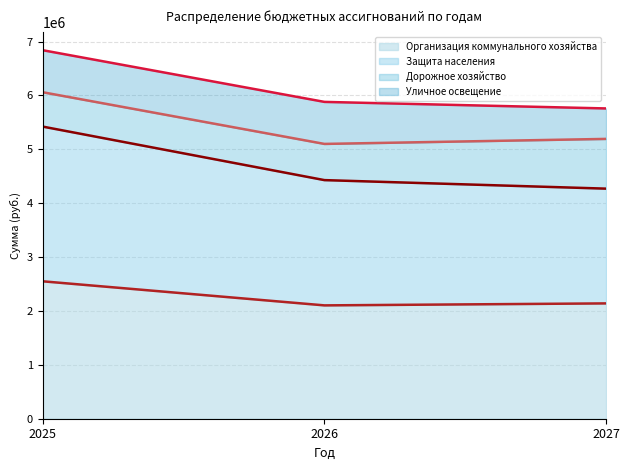

Which has a higher value, 2026 or 2027?

2027